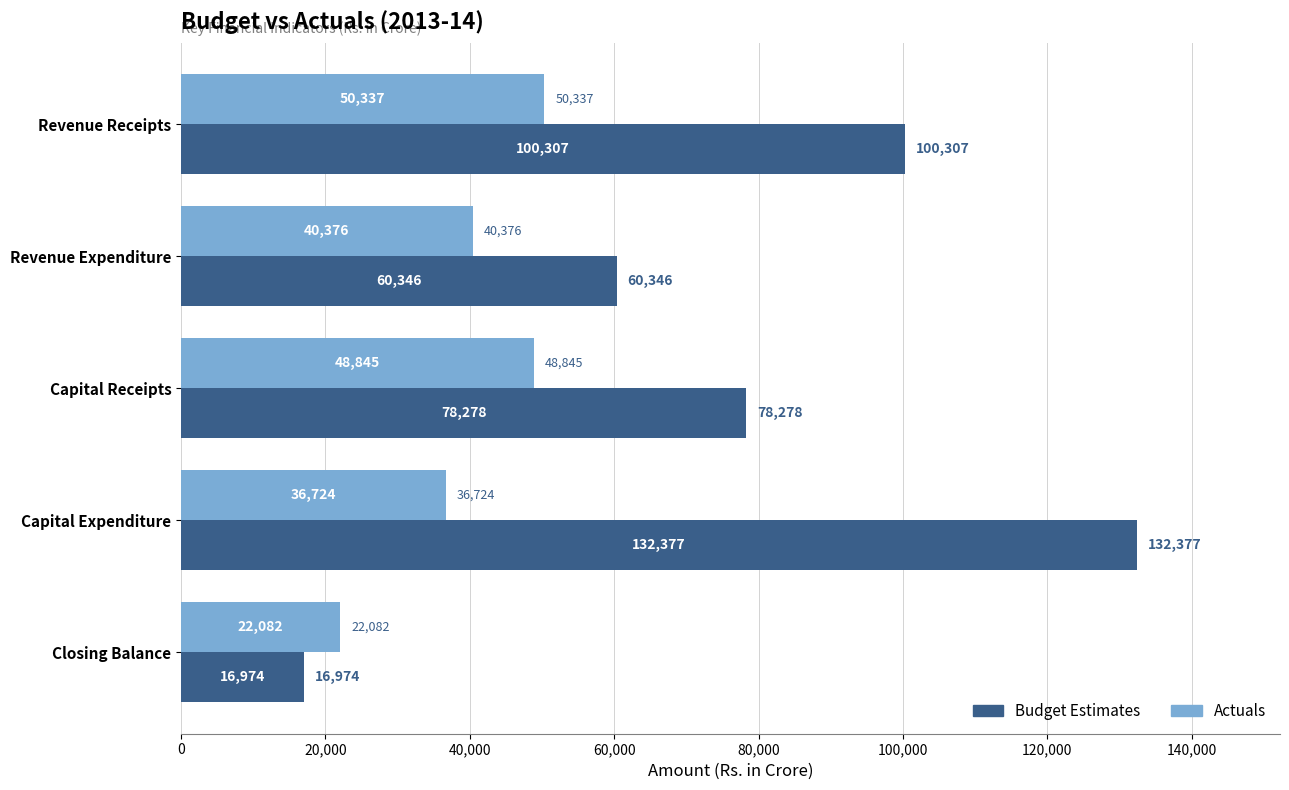

Which series has the largest range (max minus min)?

Budget Estimates